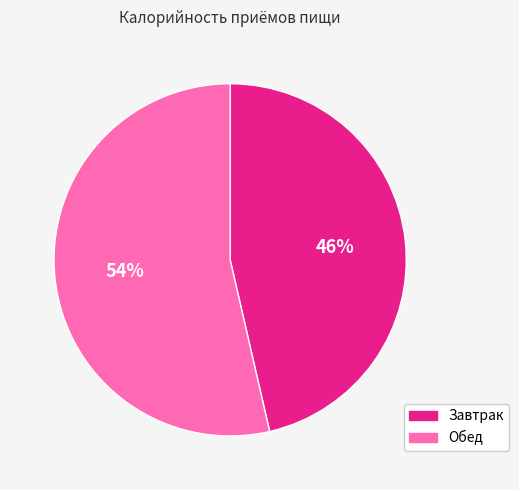

To the nearest percent, what is the average slice percentage?

50%